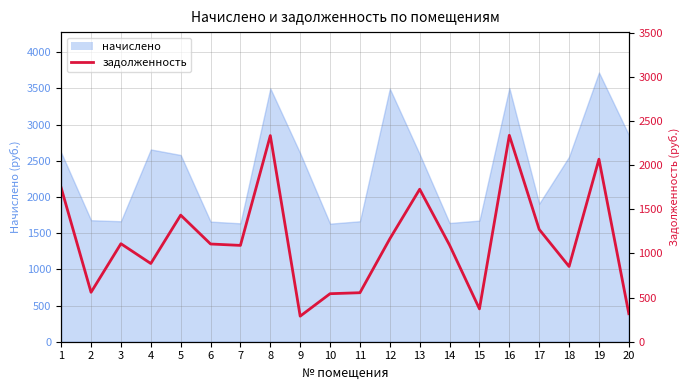

Where is the first local minimum?

2